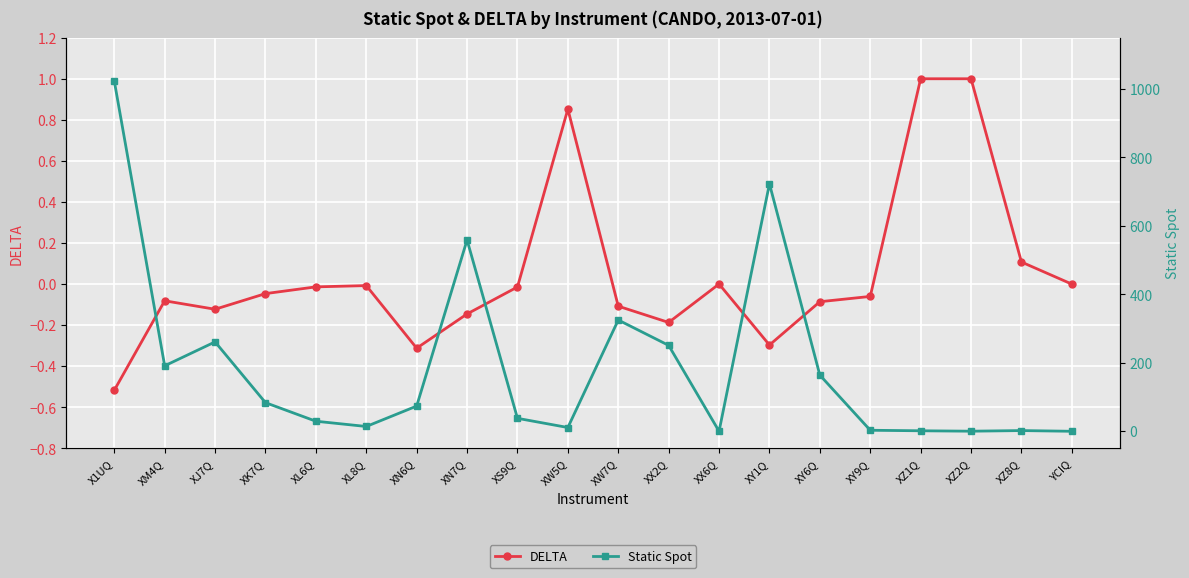

In Static Spot, how many points are higher than both neighbors (excluding endpoints)?

5